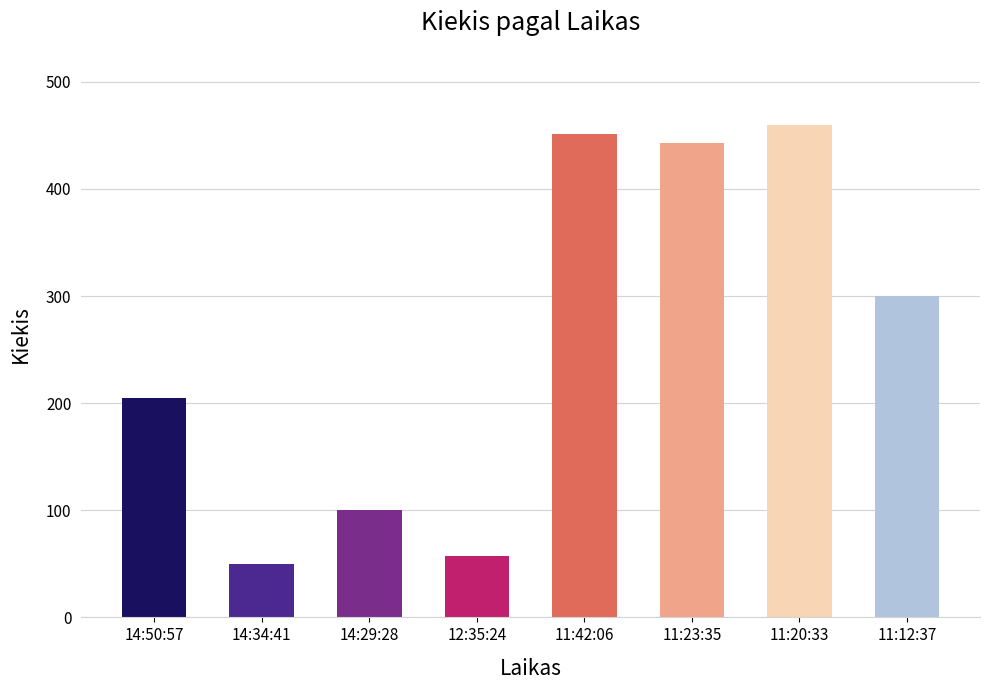

Rank the categories by value from lowest to highest.

14:34:41, 12:35:24, 14:29:28, 14:50:57, 11:12:37, 11:23:35, 11:42:06, 11:20:33